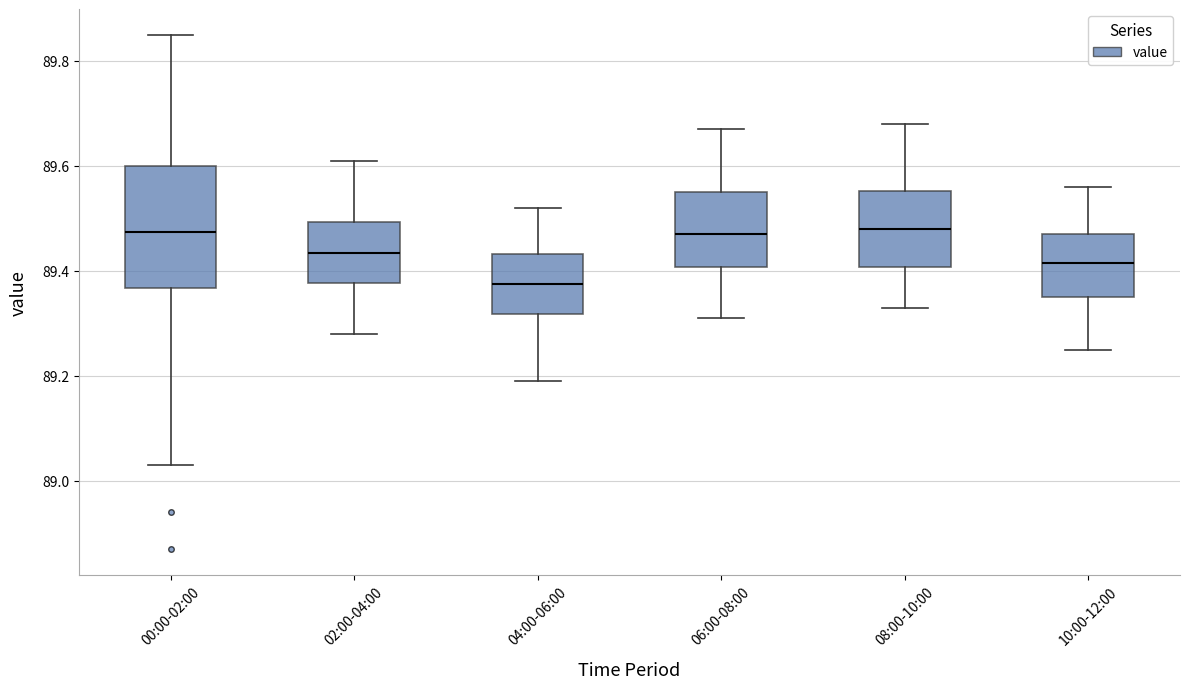

Comparing the boxes themselves (not the whiskers), which one is the tallest?

00:00-02:00